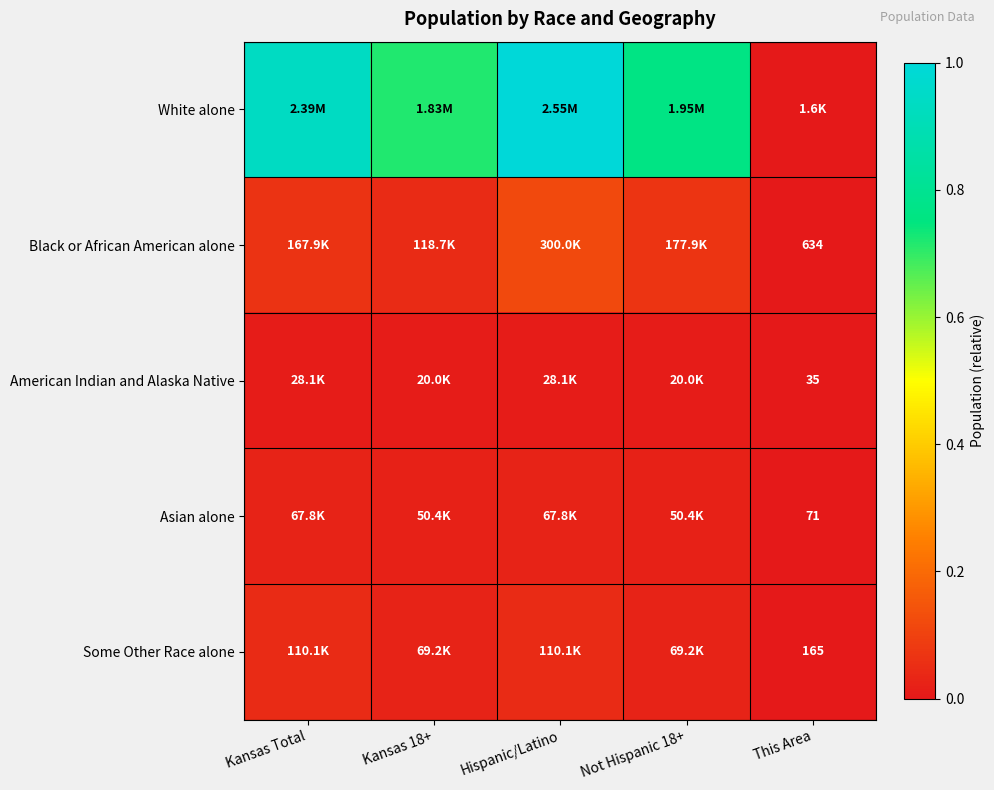

Is it true that Some Other Race alone equals 0.0 at This Area?

False